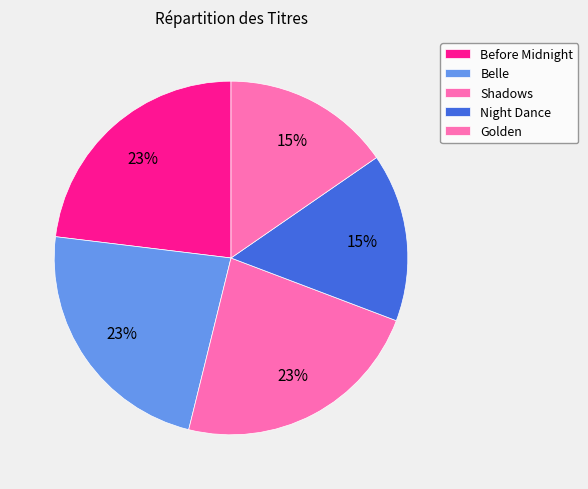

Count the number of slices in the pie.

5